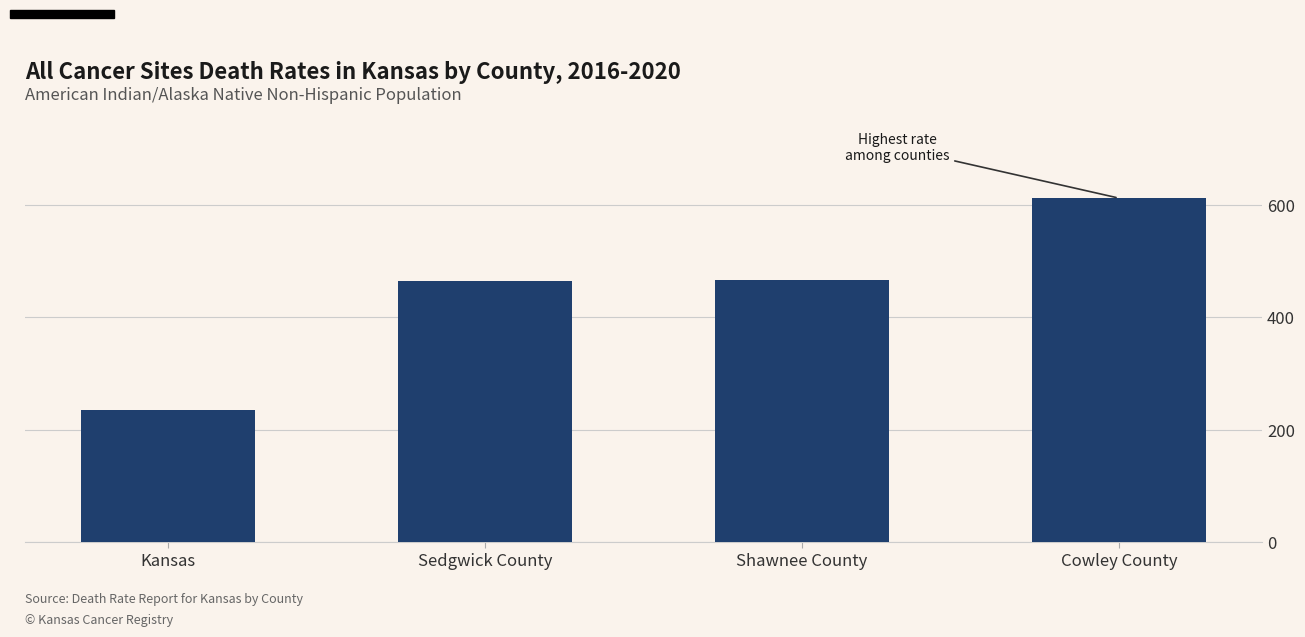

What is the ratio of the value at Sedgwick County to the value at Shawnee County?

1.0